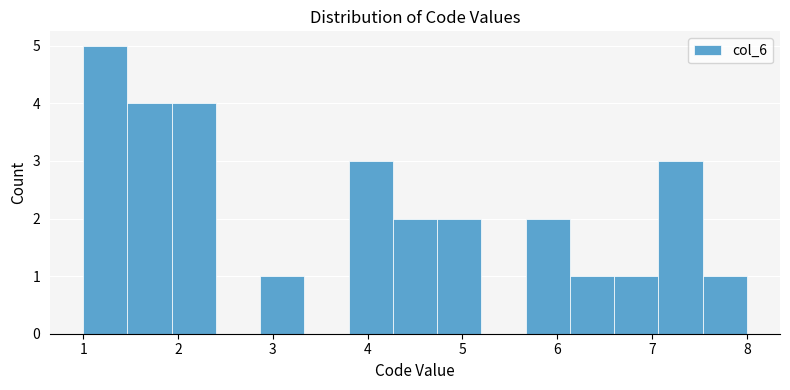

Which range on the x-axis has the tallest bar?

1.0 to 1.5